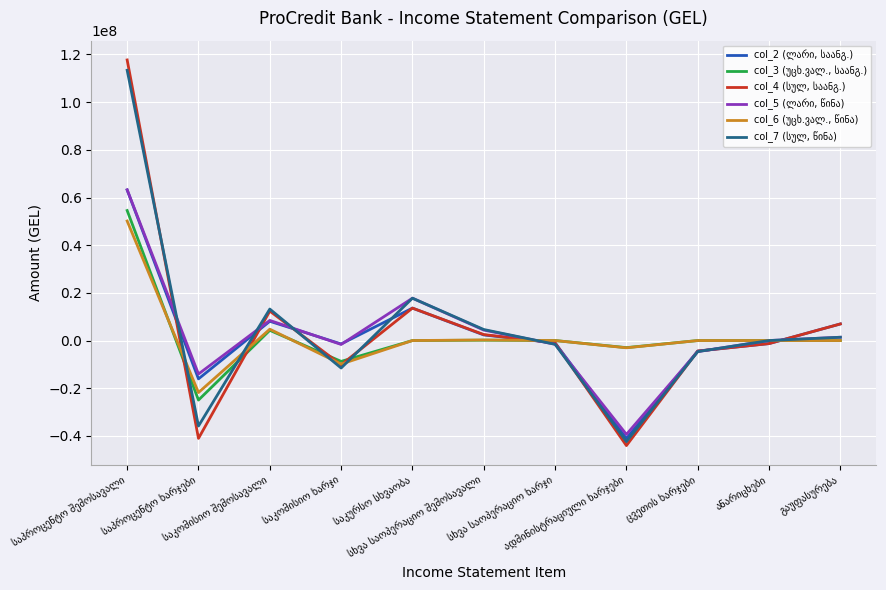

What is the smallest value displayed?

-44060842.7